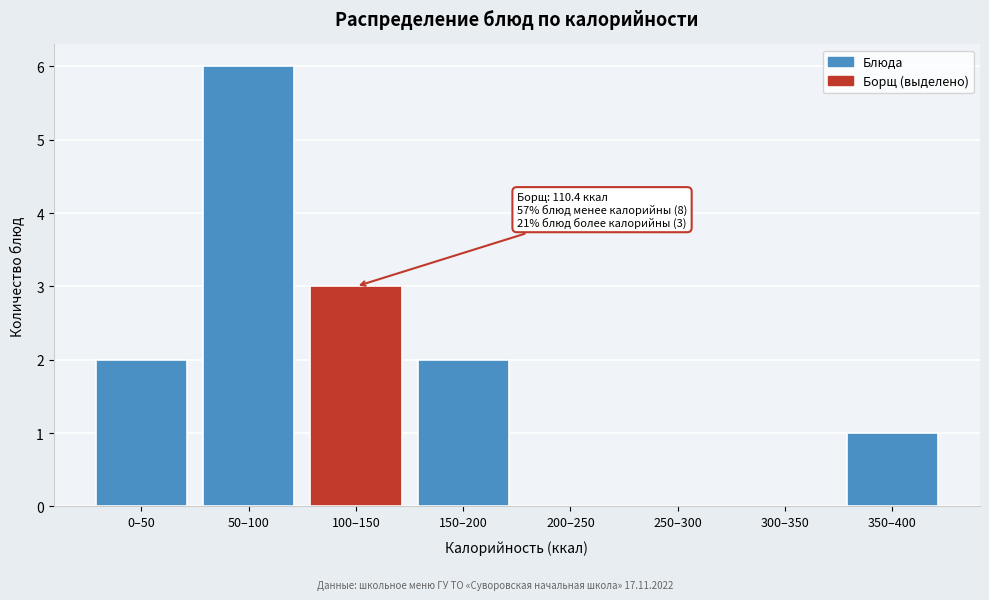

Reading left to right, list all the values displayed in this chart.

0–50=2	50–100=6	100–150=3	150–200=2	200–250=0	250–300=0	300–350=0	350–400=1